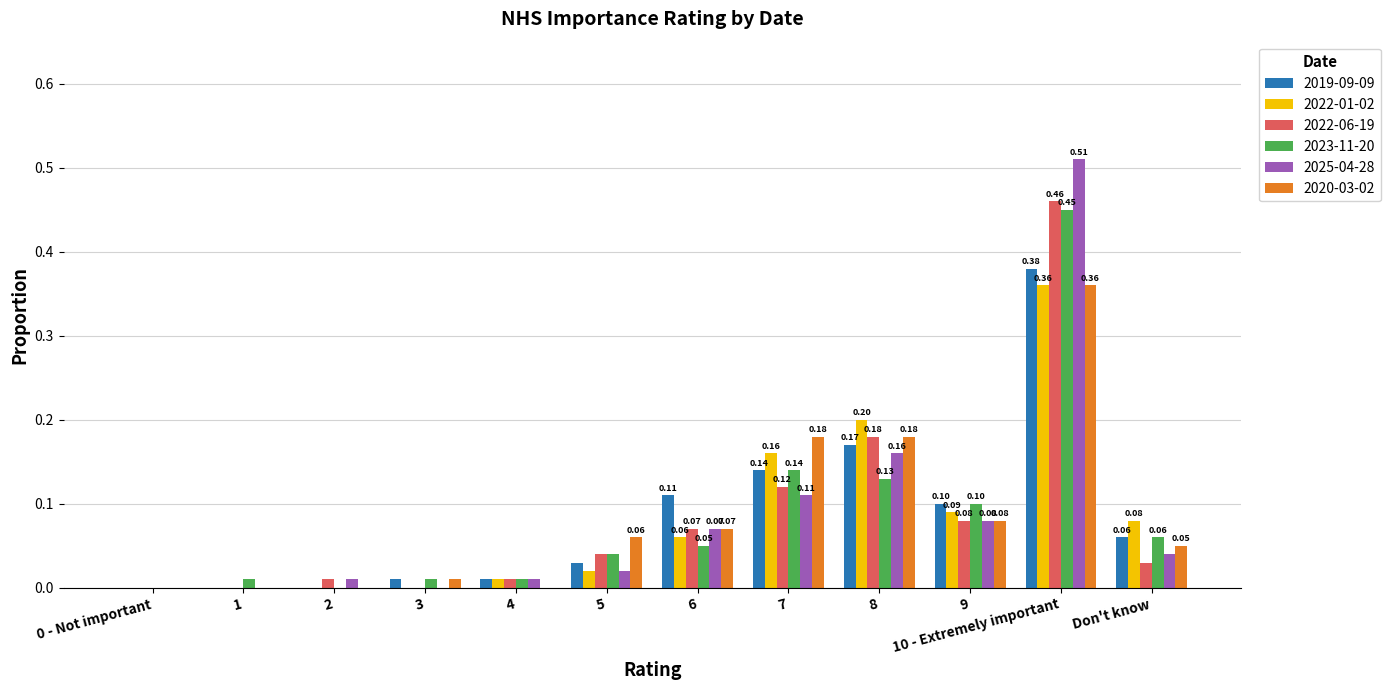

The value of 2025-04-28 at 0 - Not important is 0.2. True or false?

False